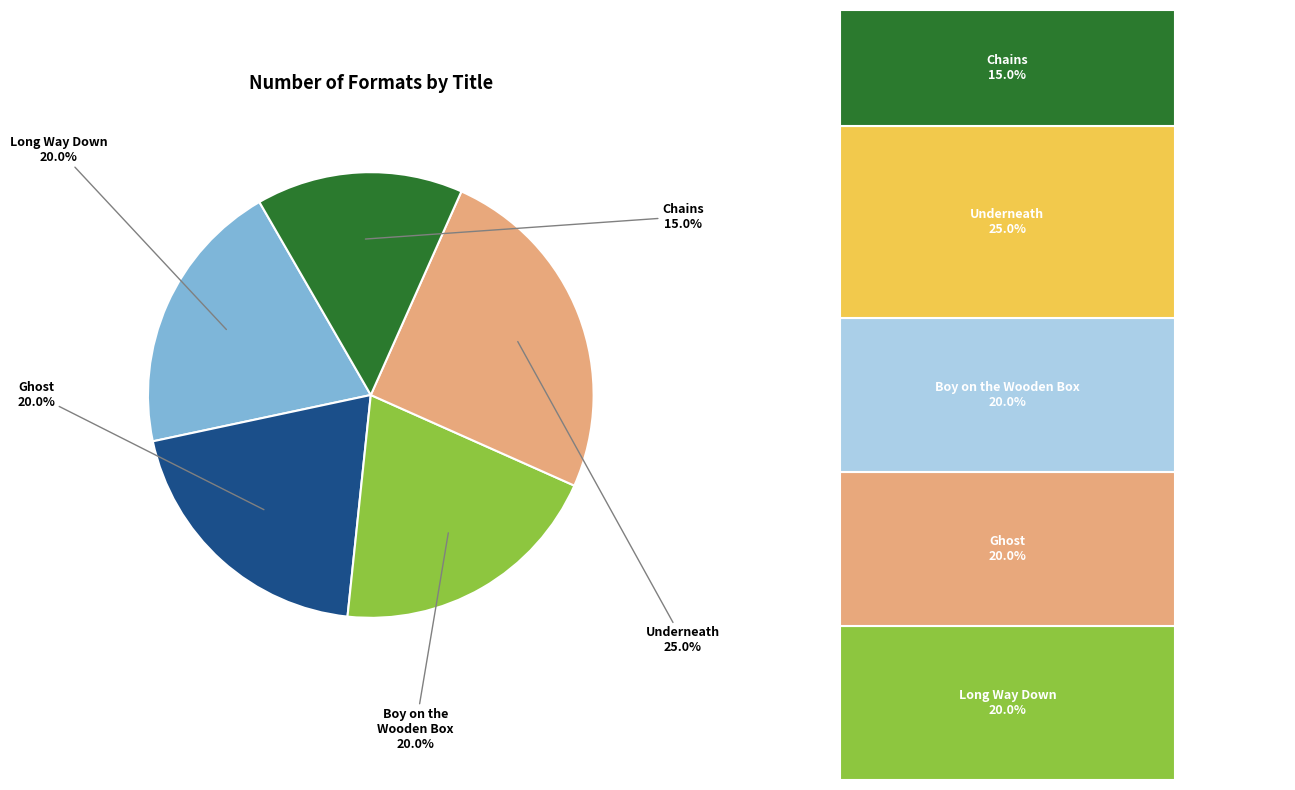

Is there any slice that represents more than half of the pie?

No